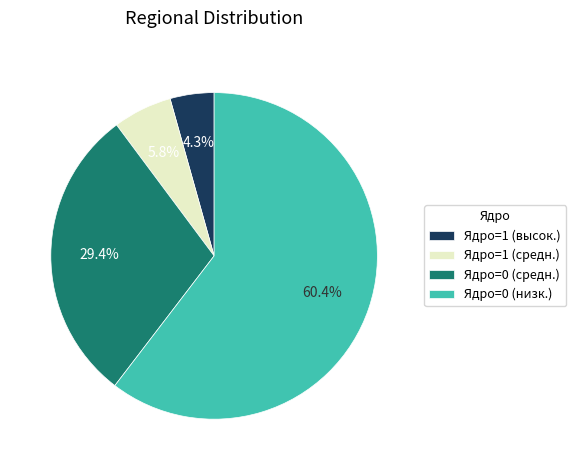

What portion of the pie excludes Ядро=1 (высок.)?

95.7%